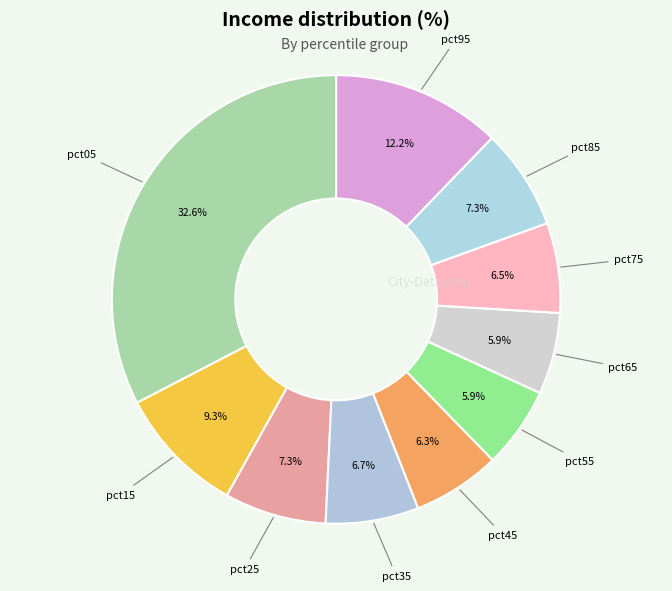

Do pct95 and pct15 together represent more than half of the pie?

No